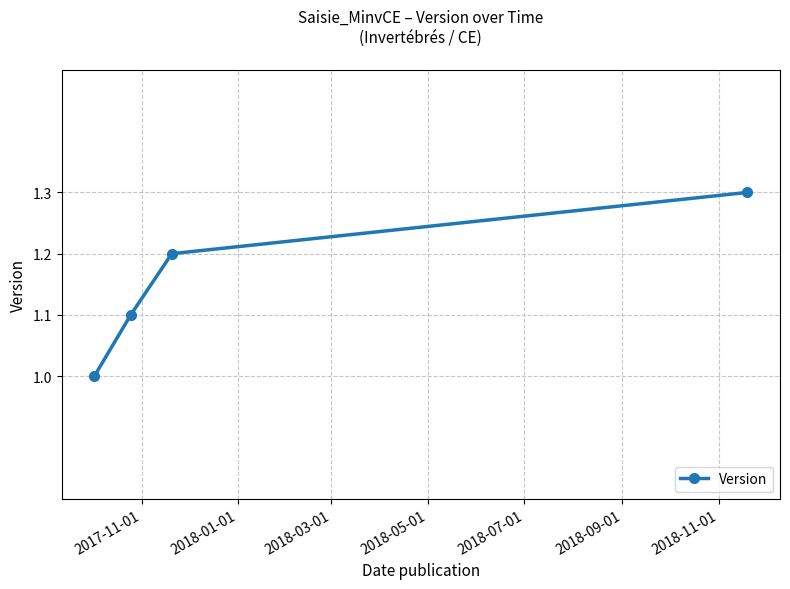

What is the maximum value shown in the chart?

1.3